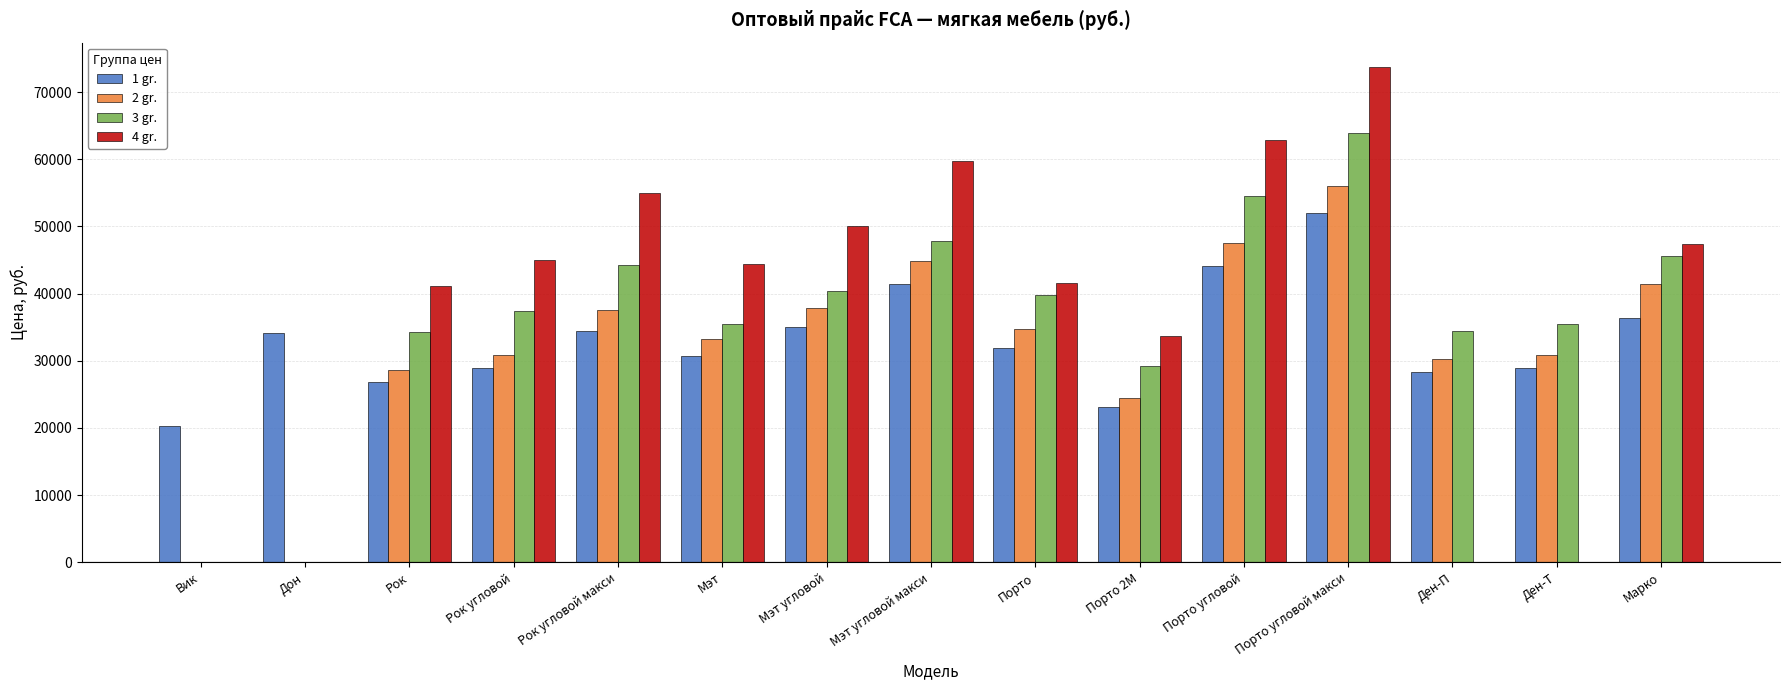

What is the spread (max minus min) of values at Мэт угловой?

15116.9